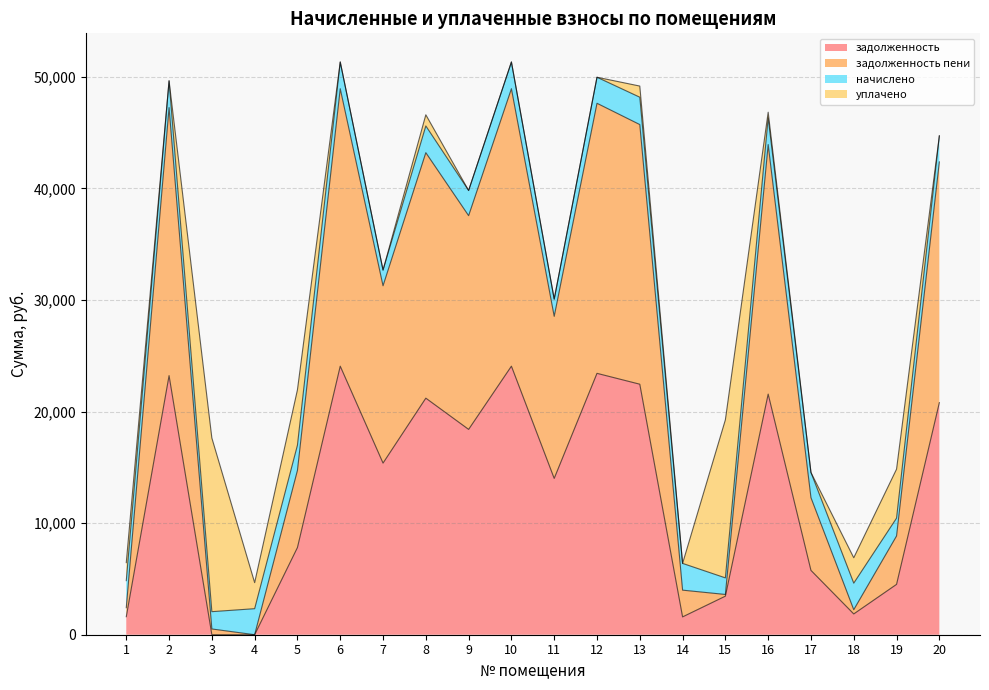

What is the total value across all series at 6?

51332.4